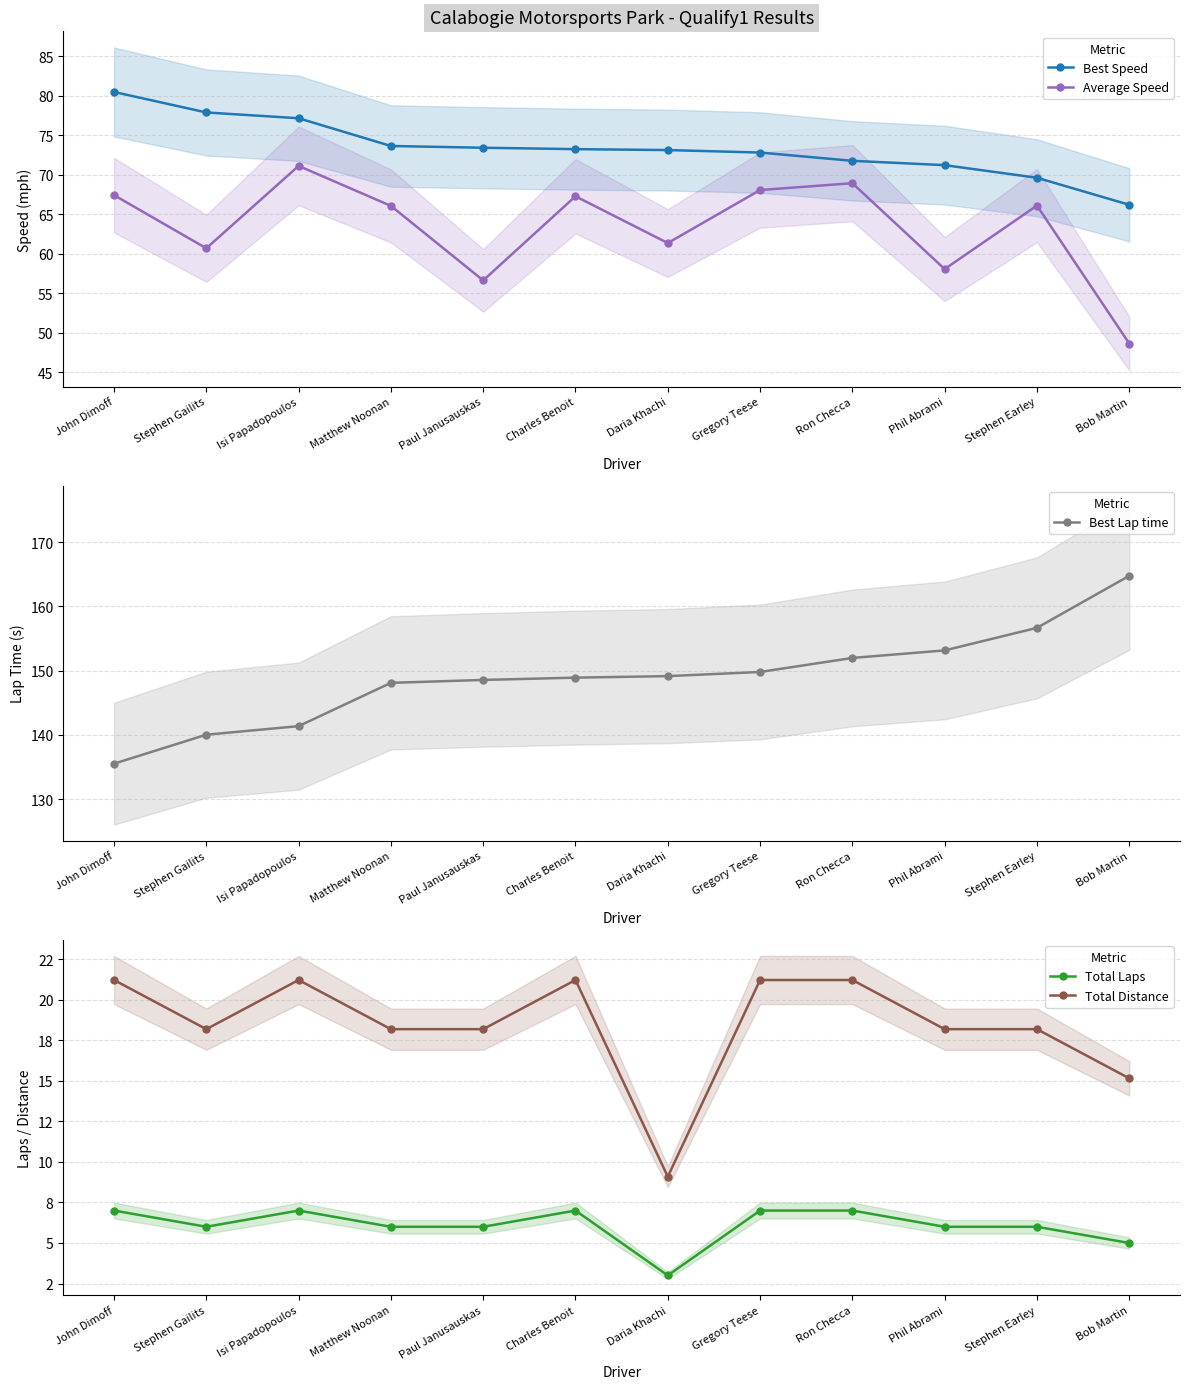

Which category has the highest value across all series?

Bob Martin